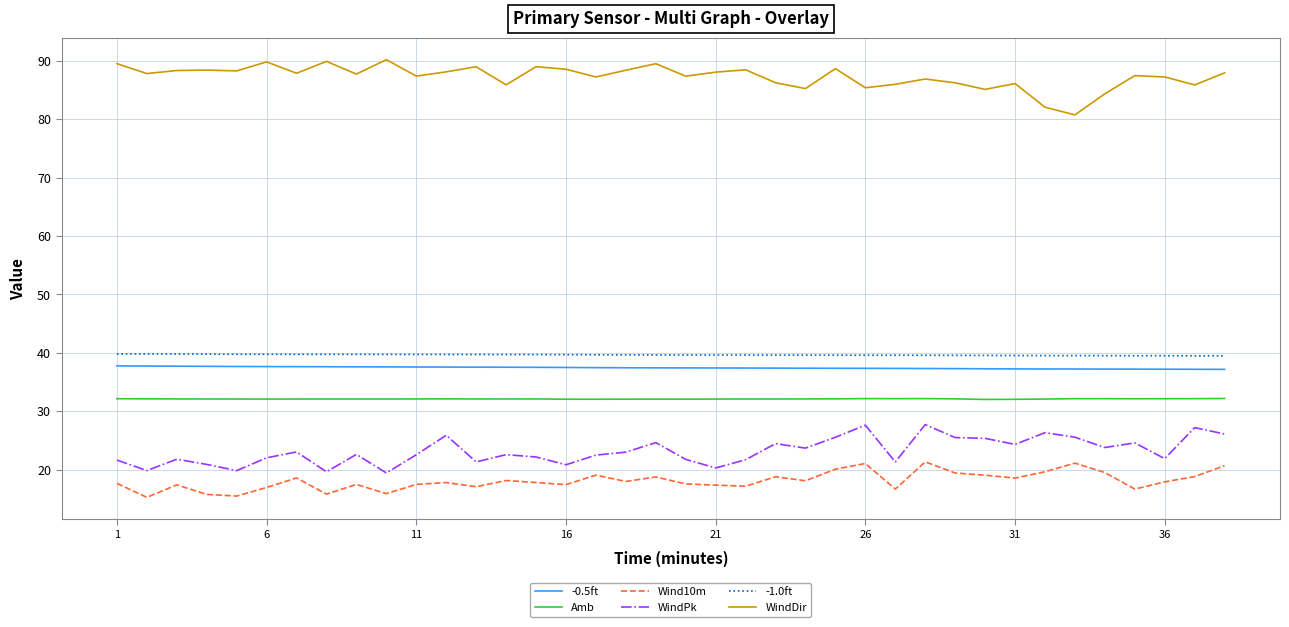

Which series has the largest total across all categories?

WindDir